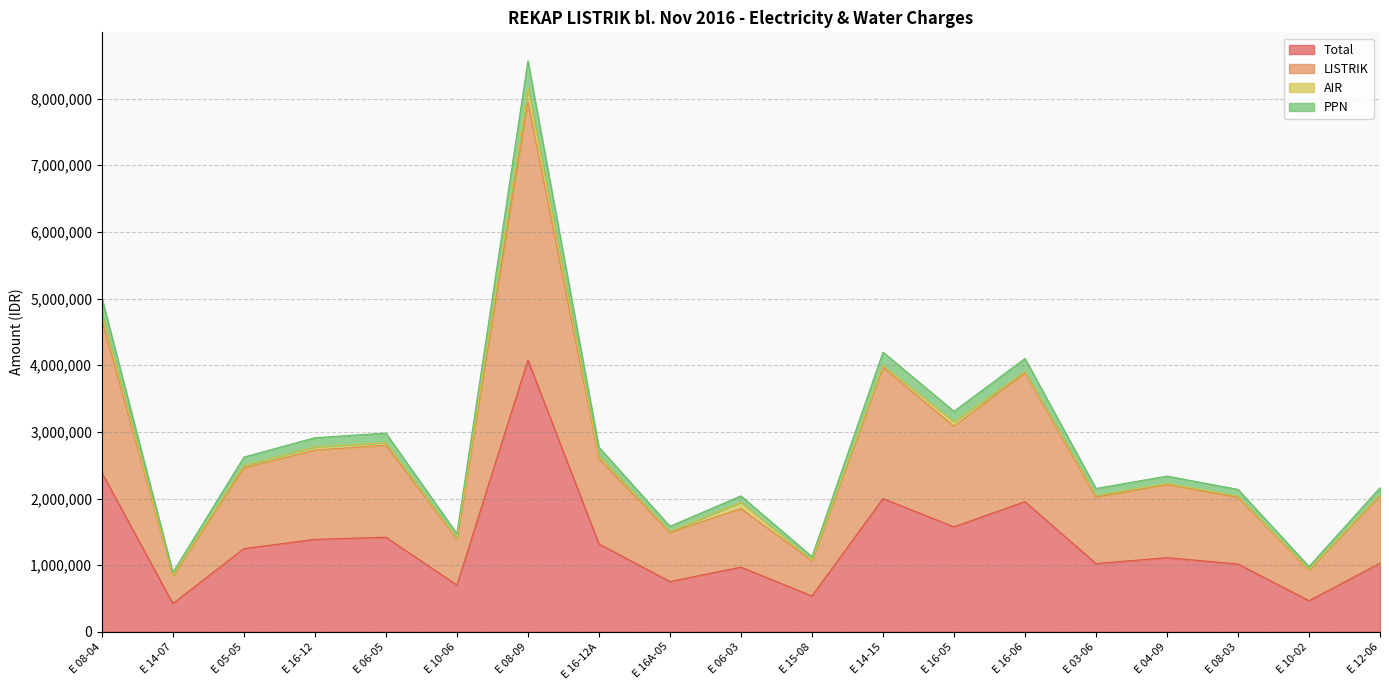

At which label does Total reach its peak?

E 08-09